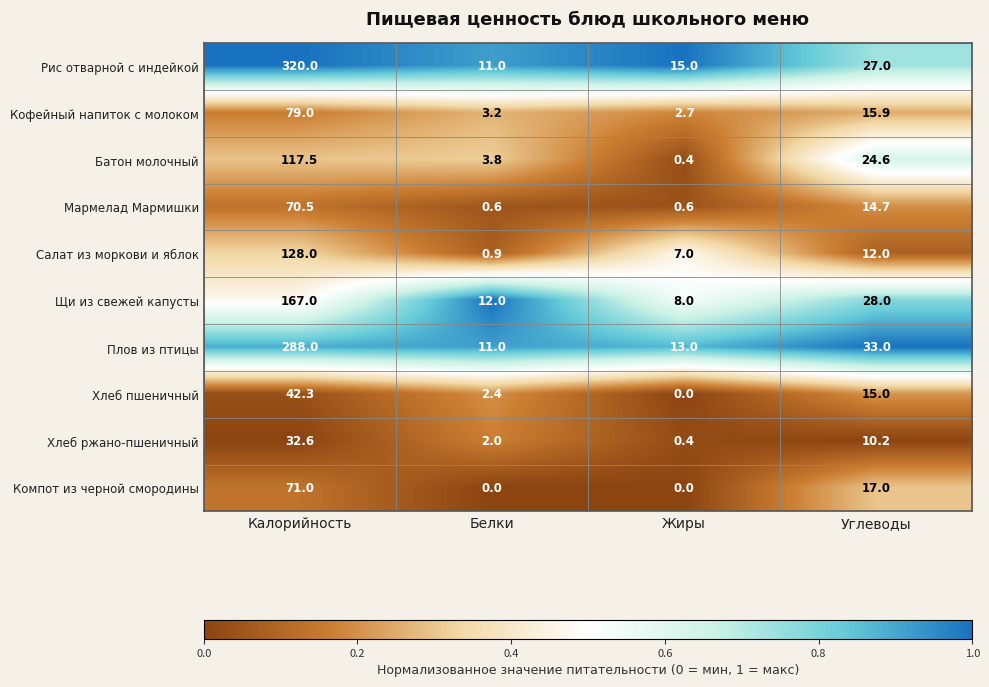

Which category has the lowest value in the Плов из птицы series?

Белки